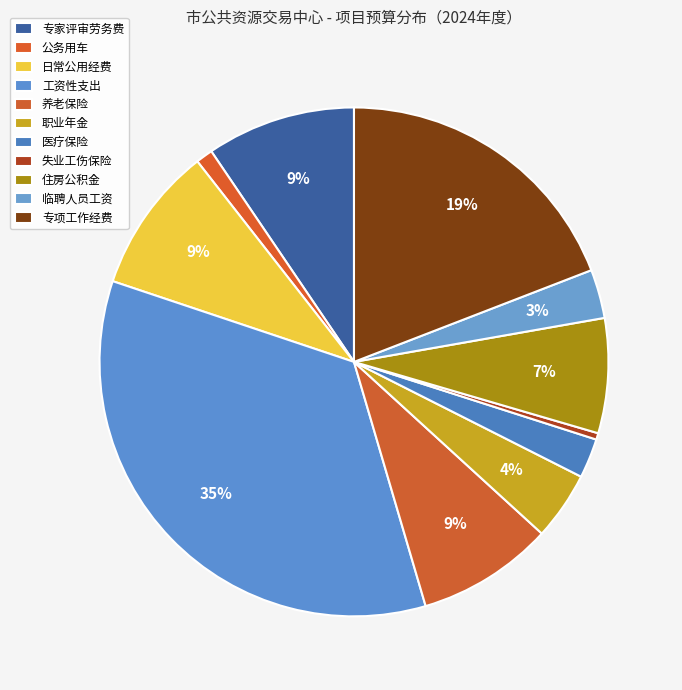

Which category has the biggest portion of the pie?

工资性支出(事业)